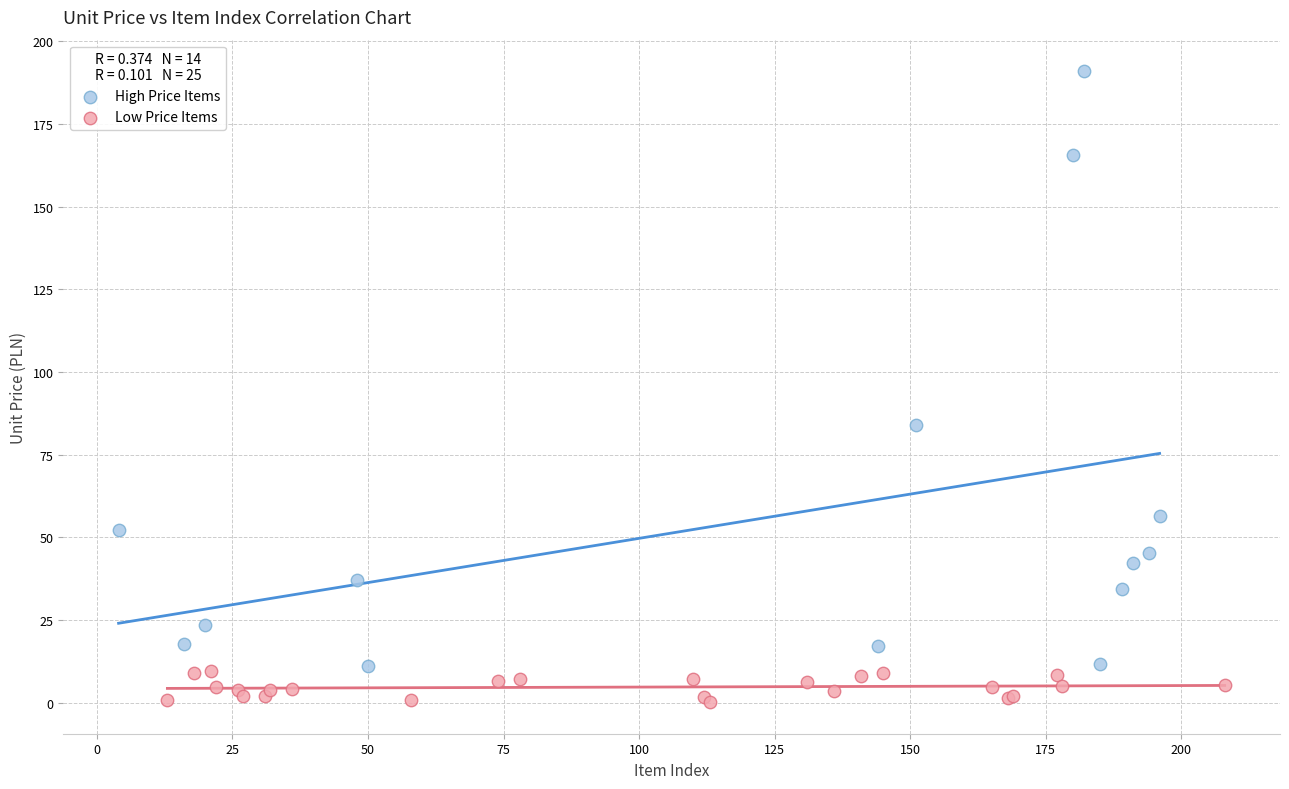

What are all the series names shown in the legend?

High Price Items, Low Price Items